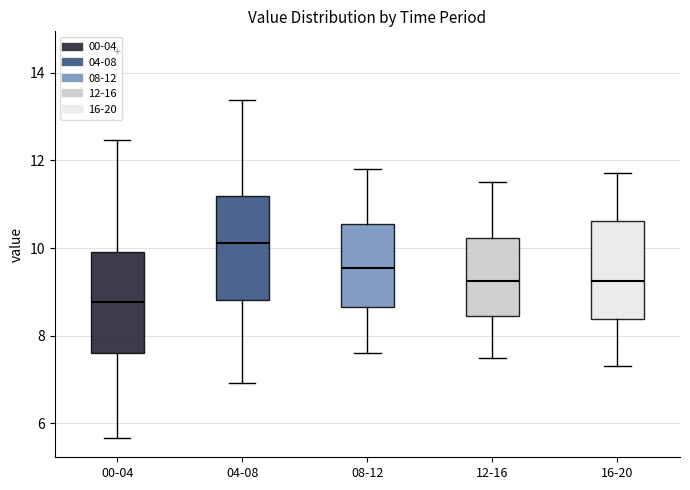

Reading left to right, read every box against the y-axis: the position of its median line, the range the box covers, and the ends of its whiskers. The values are not printed on the chart, so give them approximately, as read against the axis.

00-04: median 8.8, box 7.6 to 10.0, whiskers 5.6 to 12.4
04-08: median 10.2, box 8.8 to 11.2, whiskers 7.0 to 13.4
08-12: median 9.6, box 8.6 to 10.6, whiskers 7.6 to 11.8
12-16: median 9.2, box 8.4 to 10.2, whiskers 7.6 to 11.6
16-20: median 9.2, box 8.4 to 10.6, whiskers 7.4 to 11.8